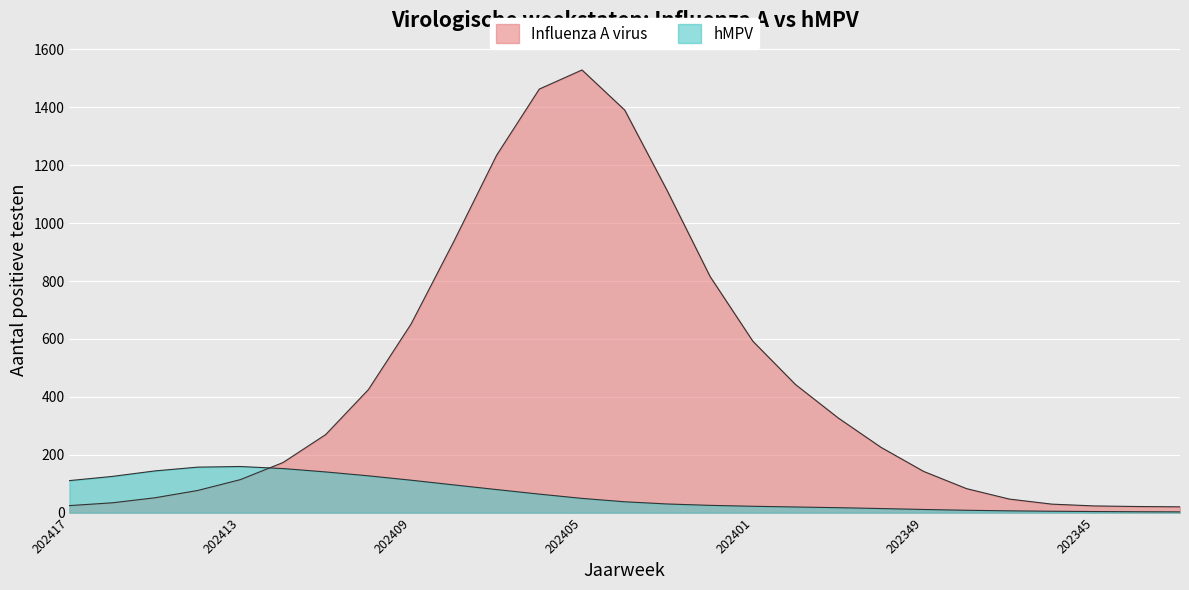

Rank the series at 202404 from lowest to highest value.

hMPV, Influenza A virus